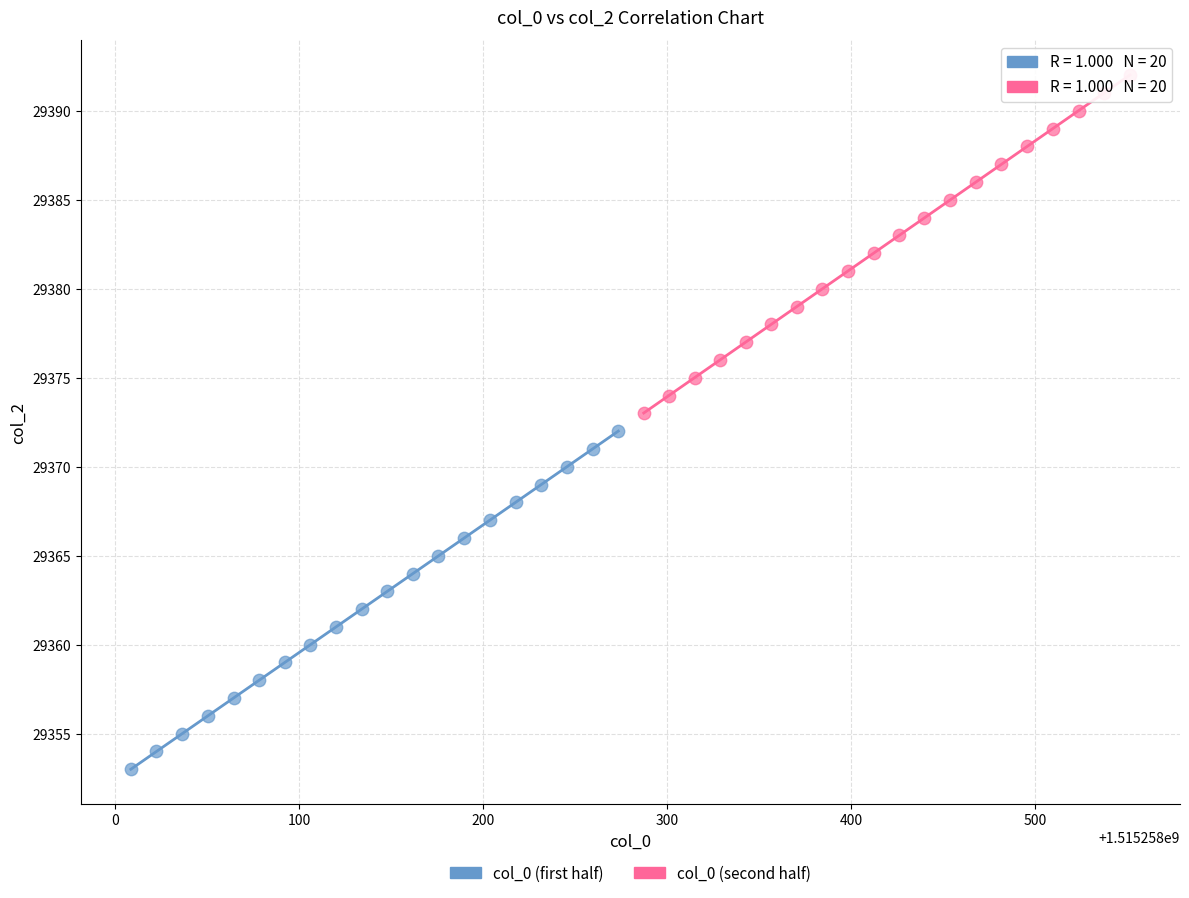

Which series contains the highest Y value?

col_0 (second half)